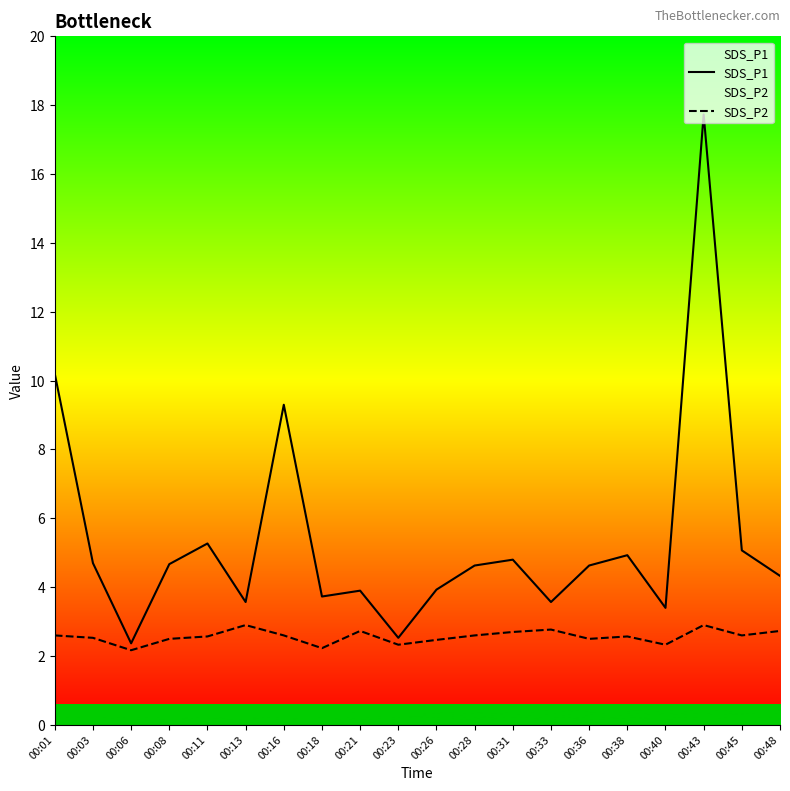

Between 00:06 and 00:26, which series saw the biggest shift?

SDS_P1